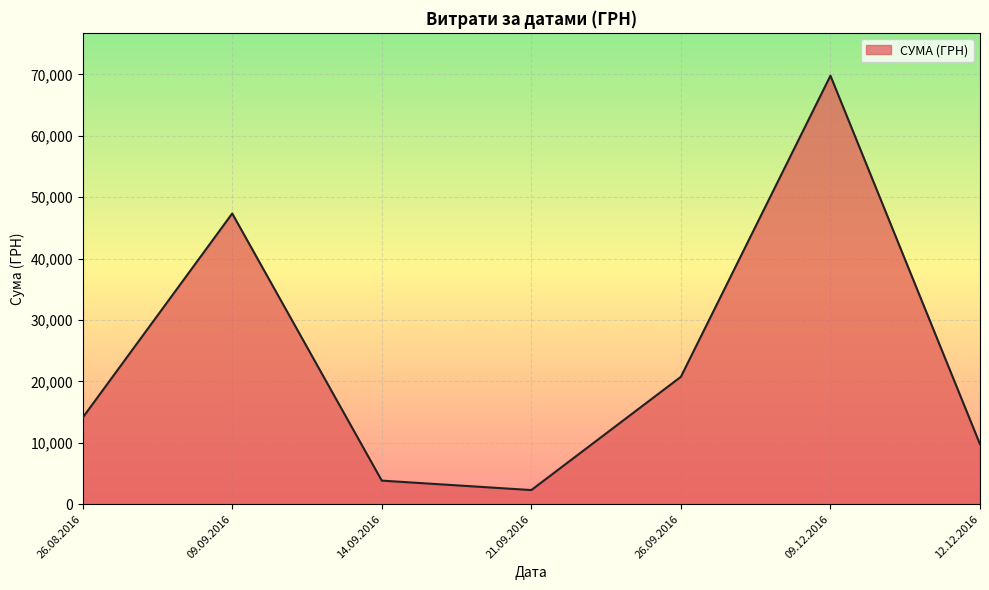

At which category does the data reach its first local peak?

09.09.2016